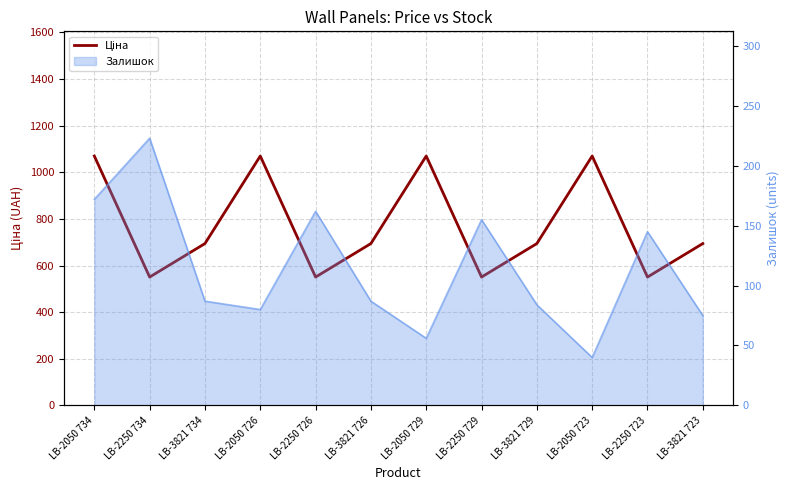

Rank the categories by value from lowest to highest.

LB-2250 734, LB-2250 726, LB-2250 729, LB-2250 723, LB-3821 734, LB-3821 726, LB-3821 729, LB-3821 723, LB-2050 734, LB-2050 726, LB-2050 729, LB-2050 723